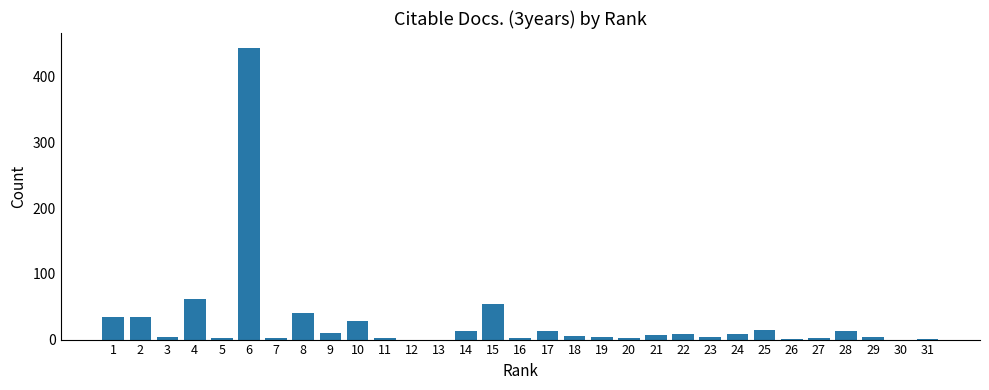

What is the maximum value shown in the chart?

444